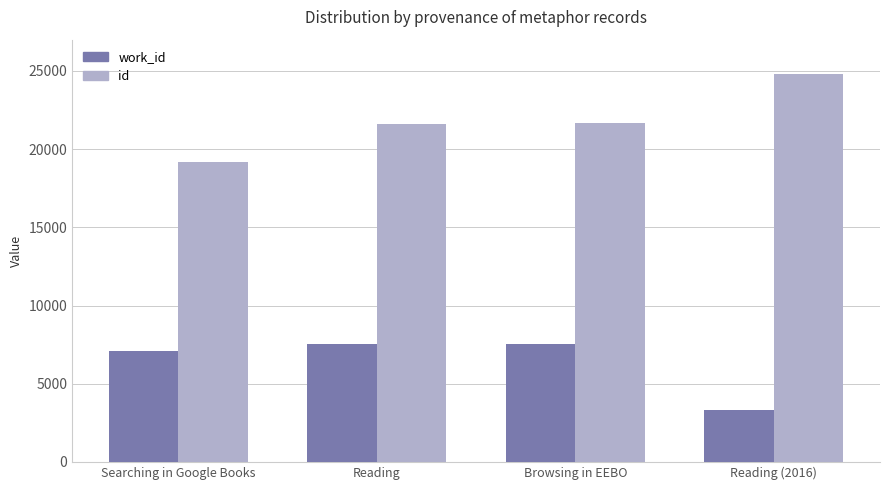

Which label corresponds to the largest value in the chart?

Reading (2016)